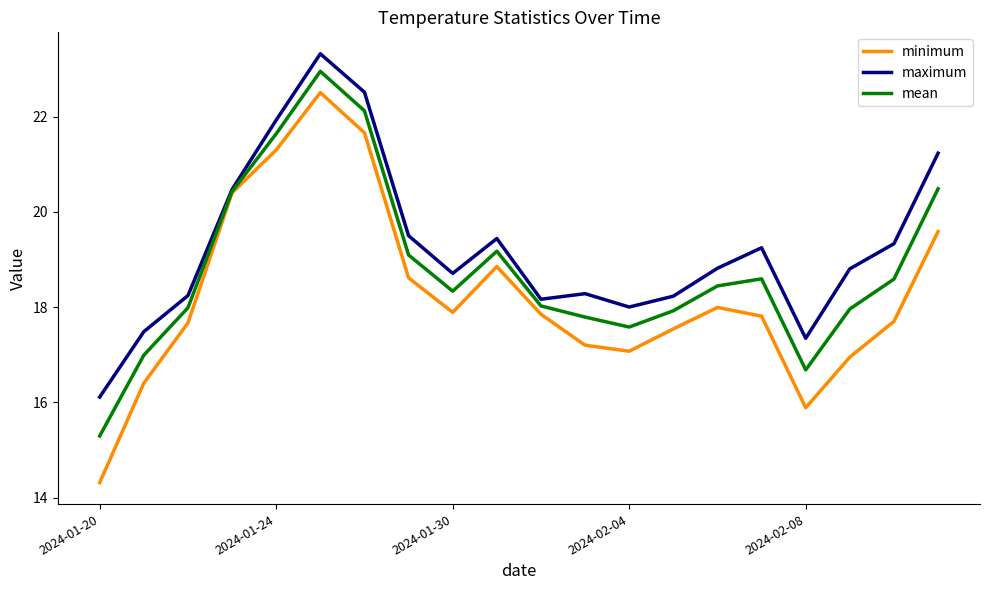

True or false: mean has more than 1 points higher than both neighbors.

True